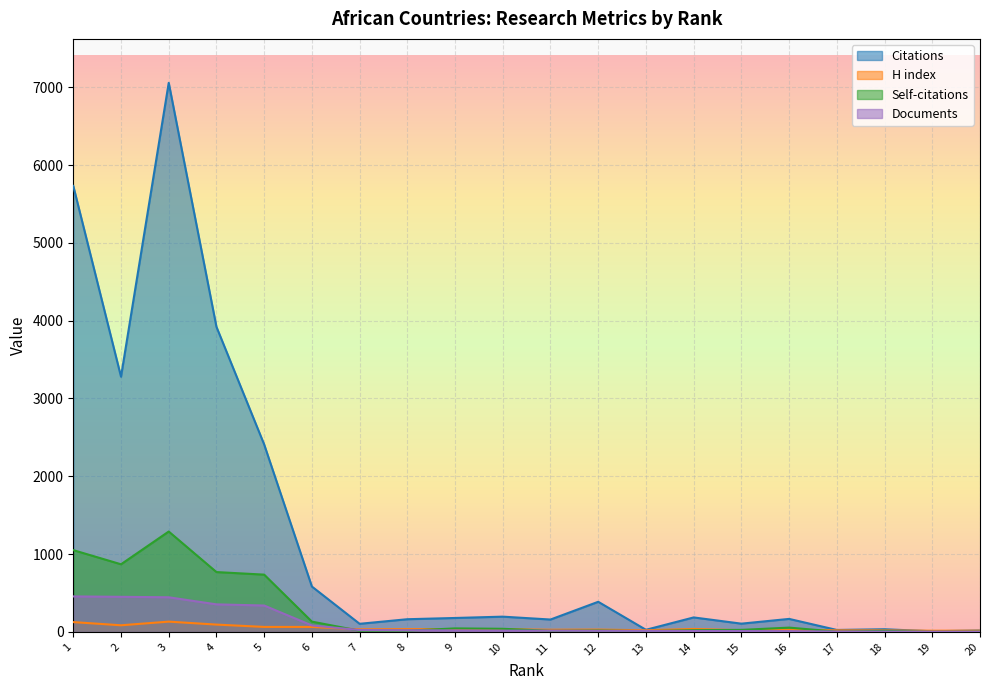

What is the sum of all Citations values?

24741